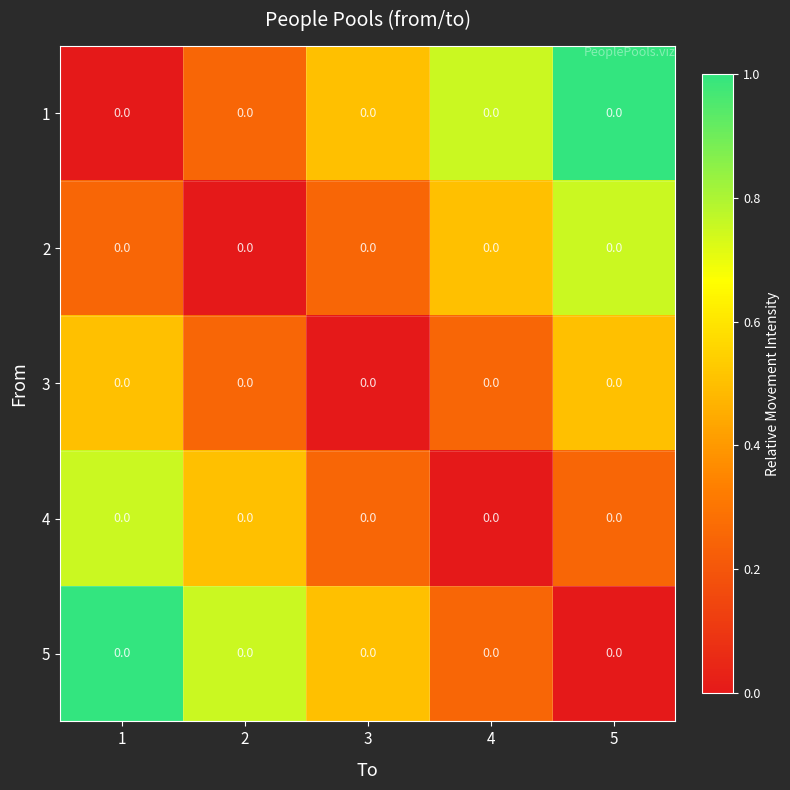

Reading right to left, extract all data points from this chart.

1: 5=0.0	4=0.0	3=0.0	2=0.0	1=0.0
2: 5=0.0	4=0.0	3=0.0	2=0.0	1=0.0
3: 5=0.0	4=0.0	3=0.0	2=0.0	1=0.0
4: 5=0.0	4=0.0	3=0.0	2=0.0	1=0.0
5: 5=0.0	4=0.0	3=0.0	2=0.0	1=0.0